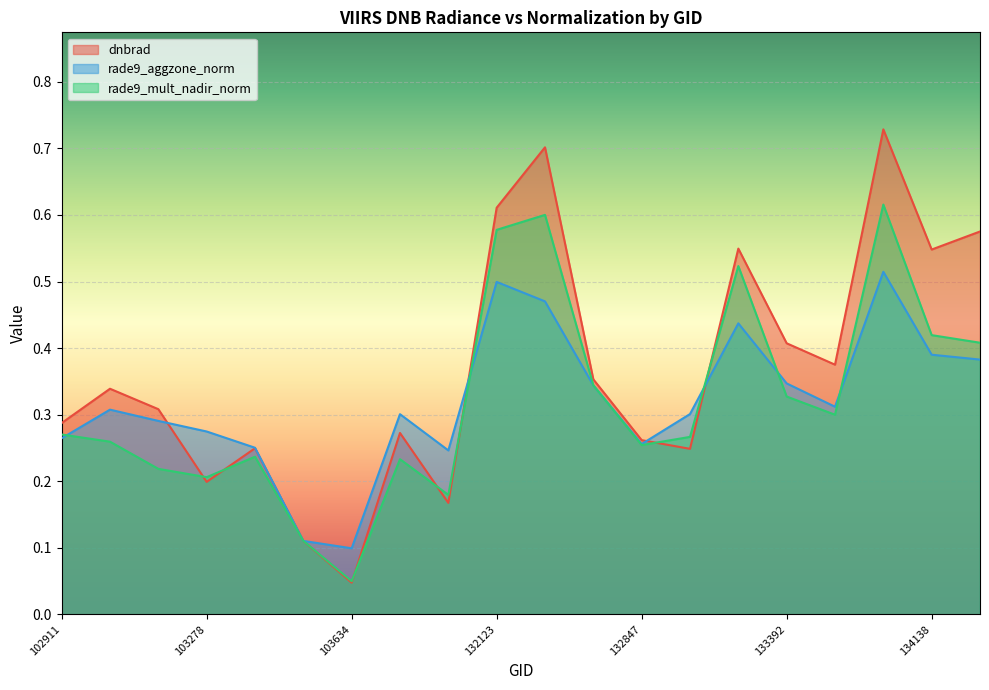

What is the value of the dnbrad point at the 20th from the left?

0.6